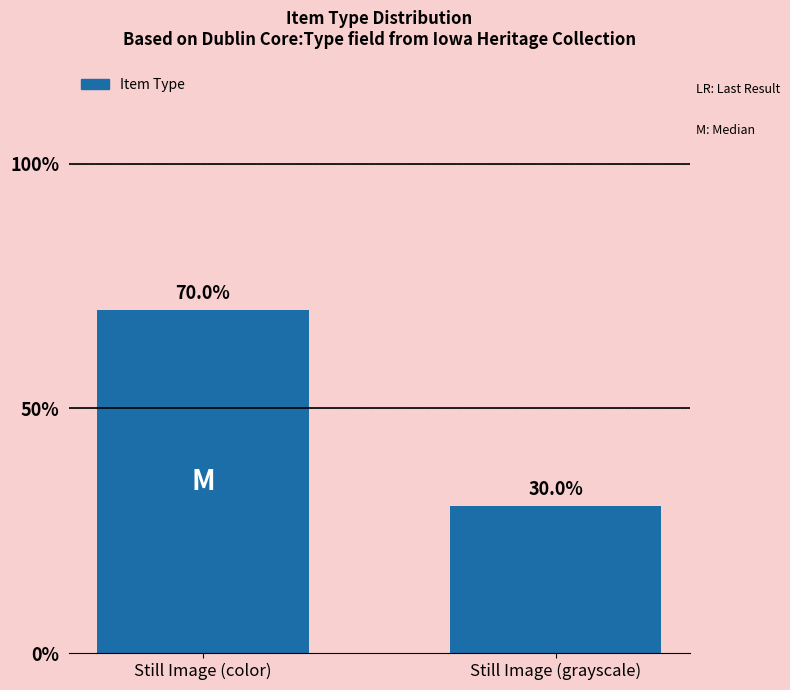

Is it true that the value at Still Image (color) is 70?

True